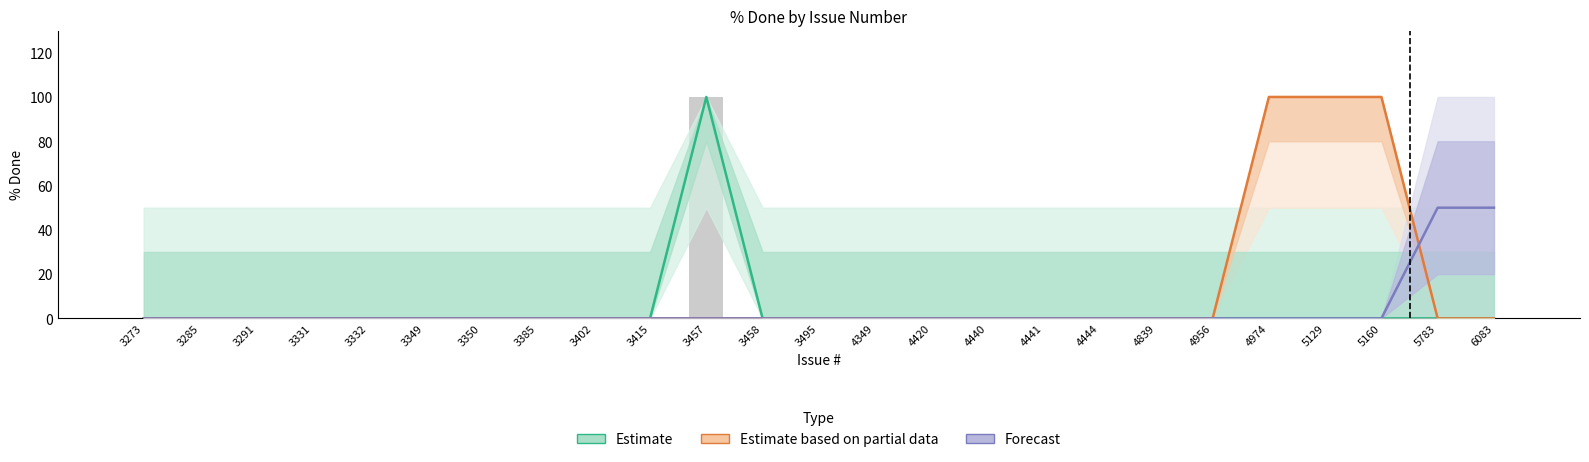

Which series has the widest spread of values?

Estimate